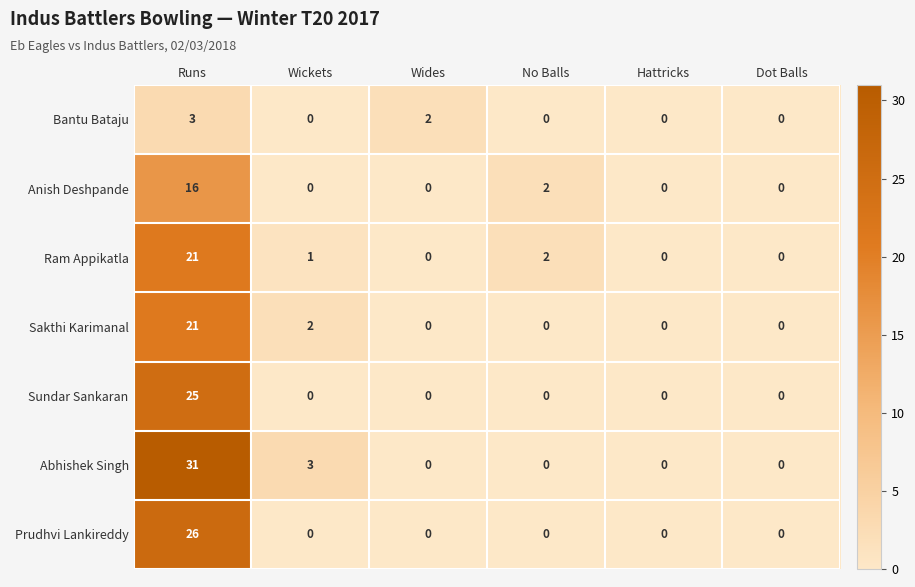

Which series changed the most between Runs and Hattricks?

Abhishek Singh